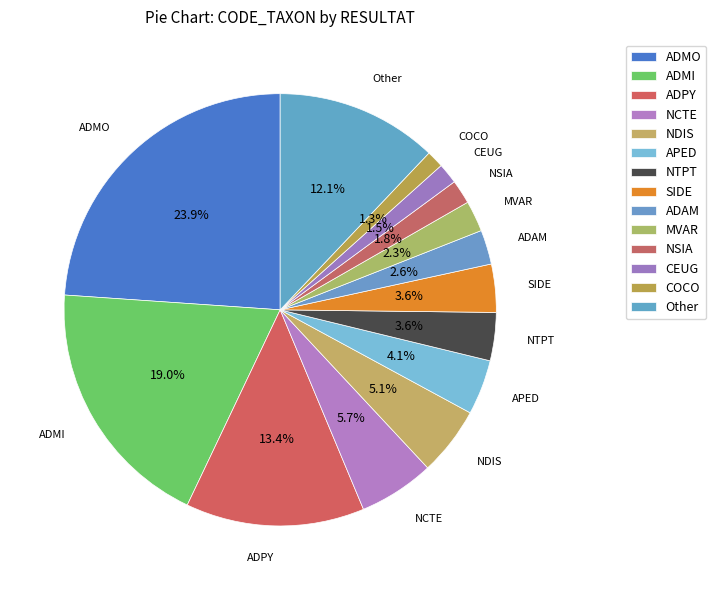

Combined, do ADMI and MVAR account for over 50%?

No